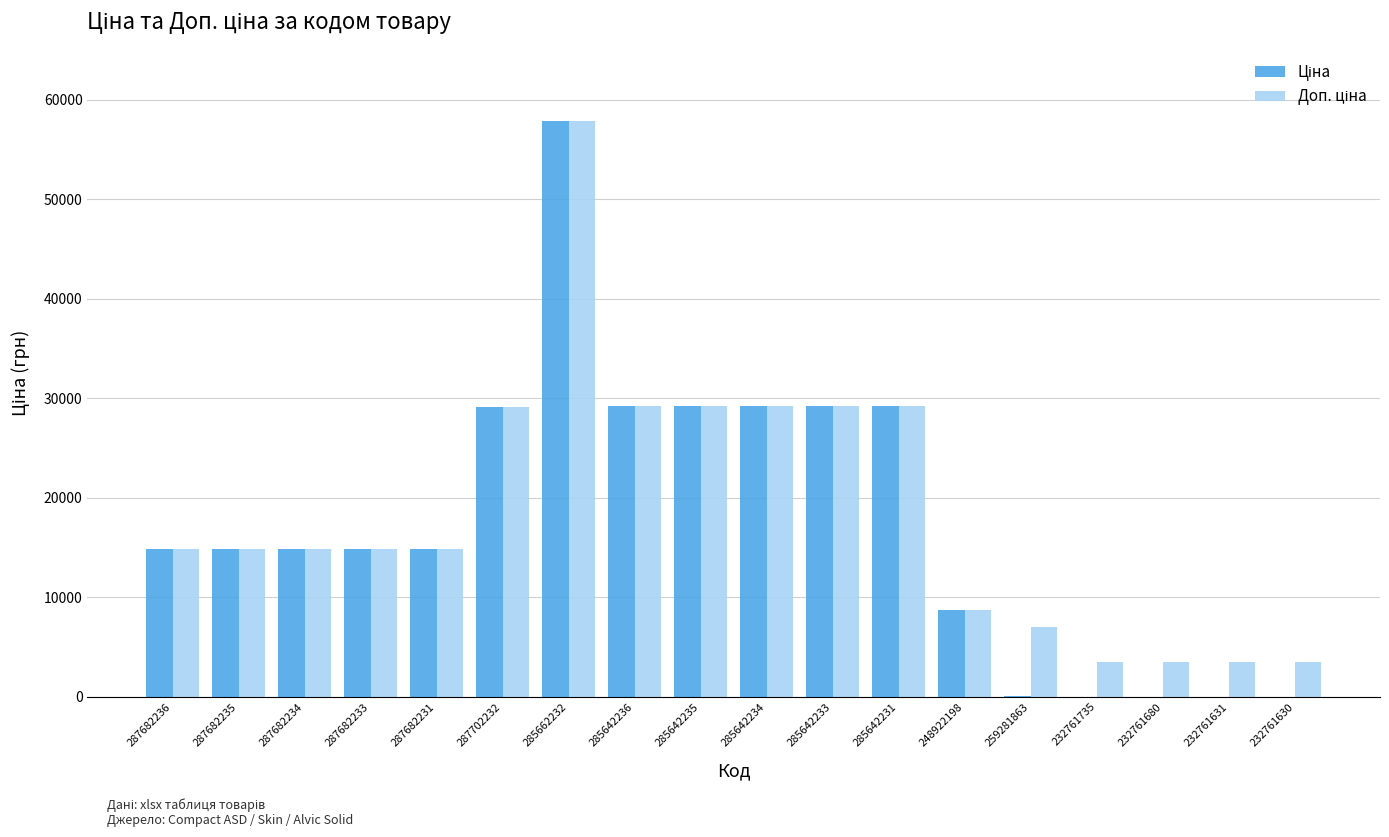

What is the maximum value shown in the chart?

57826.2